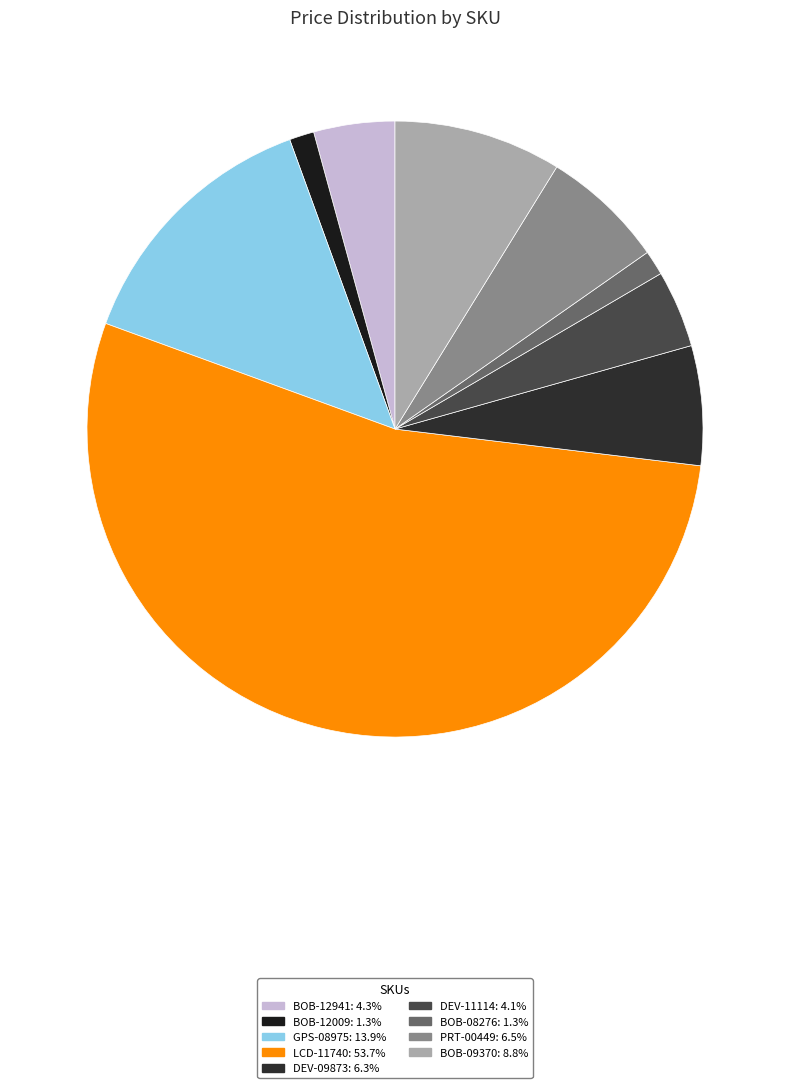

The GPS-08975 slice represents 14% of the pie. True or false?

True